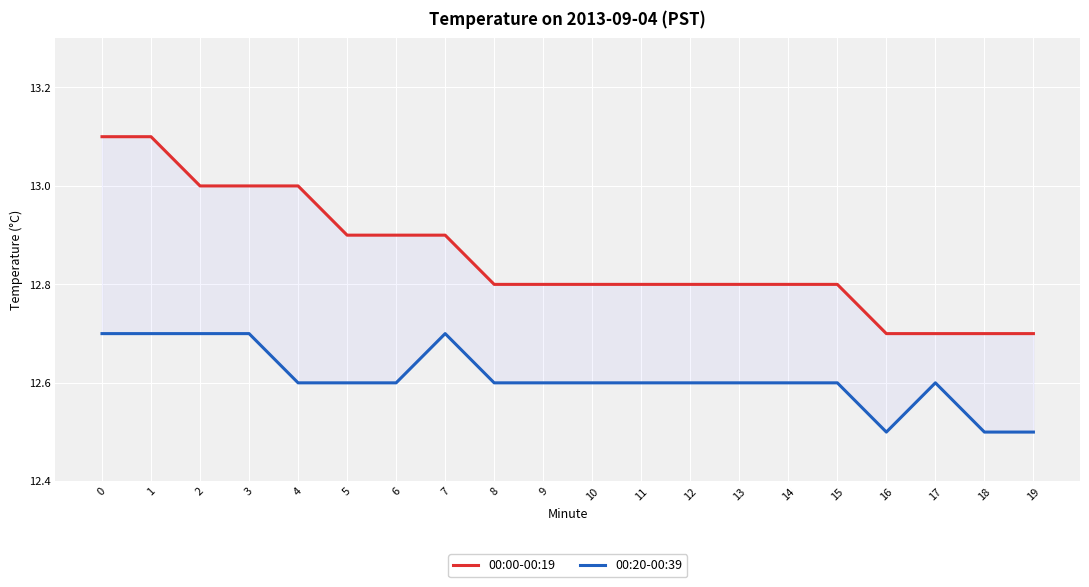

How many interior local valleys does the 00:20-00:39 series have?

1